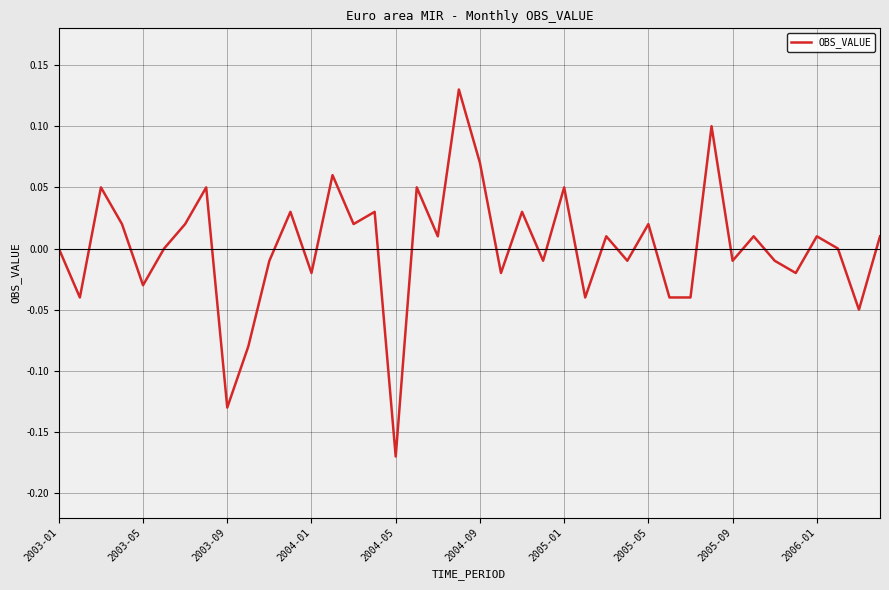

What is the difference between the maximum and minimum values?

0.3